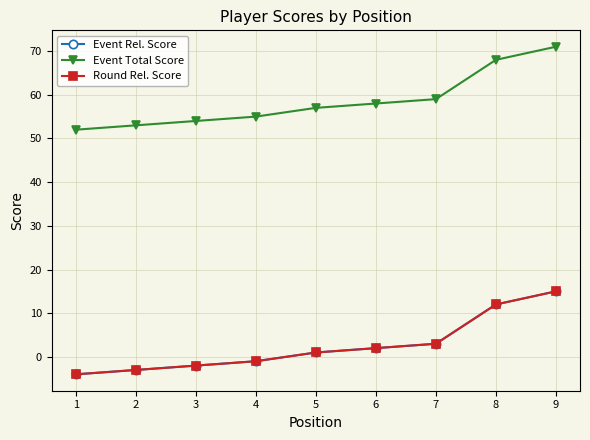

Is it true that Event Rel. Score equals -1 at 4?

True